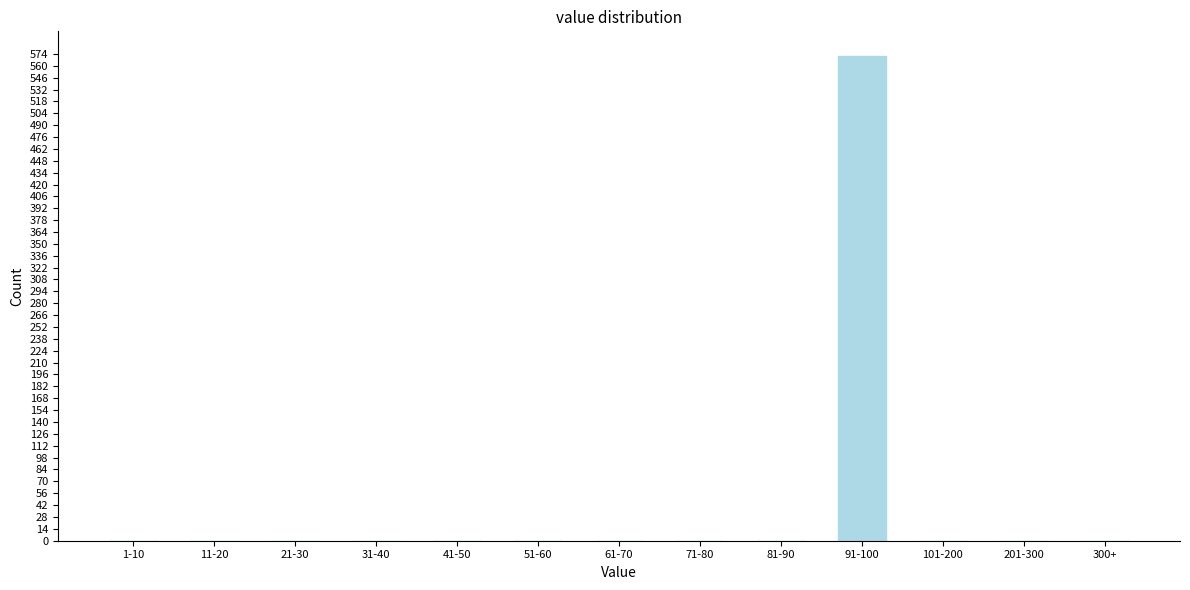

Reading left to right, extract all data points from this chart.

1-10=0	11-20=0	21-30=0	31-40=0	41-50=0	51-60=0	61-70=0	71-80=0	81-90=0	91-100=572	101-200=0	201-300=0	300+=0